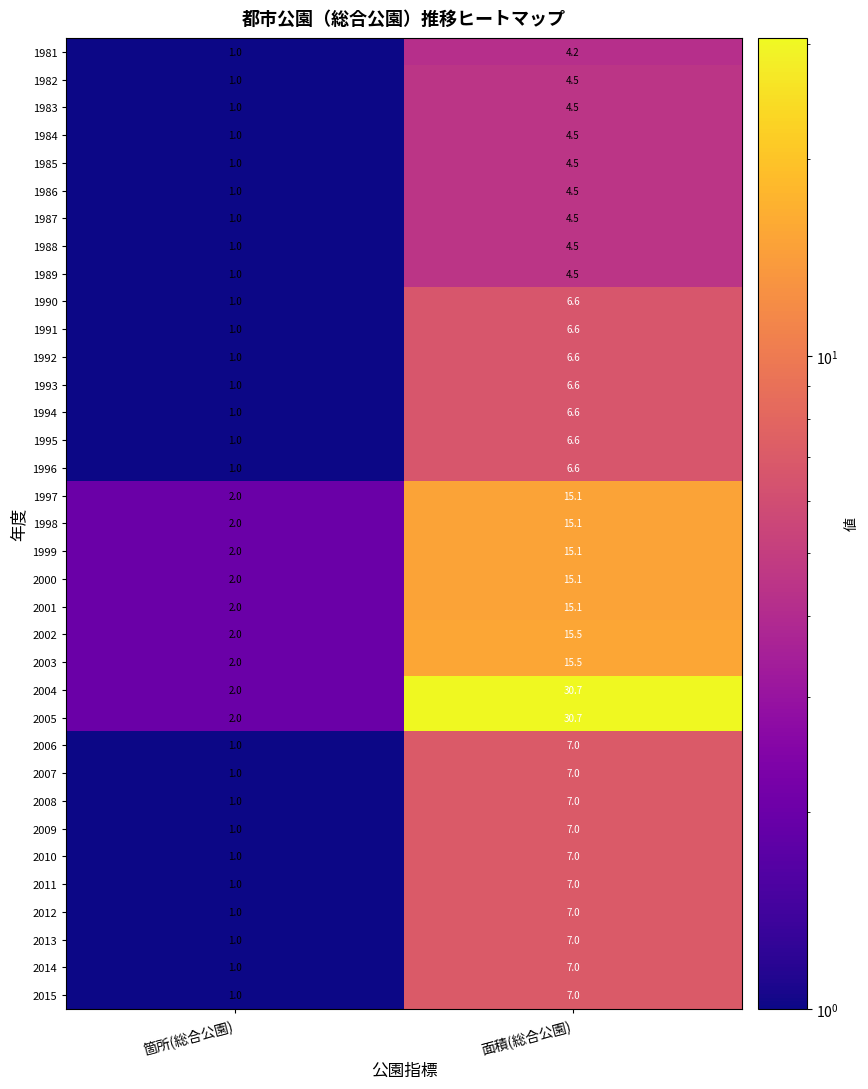

What is the sum of the 2015 values at 面積(総合公園) and 箇所(総合公園)?

8.0